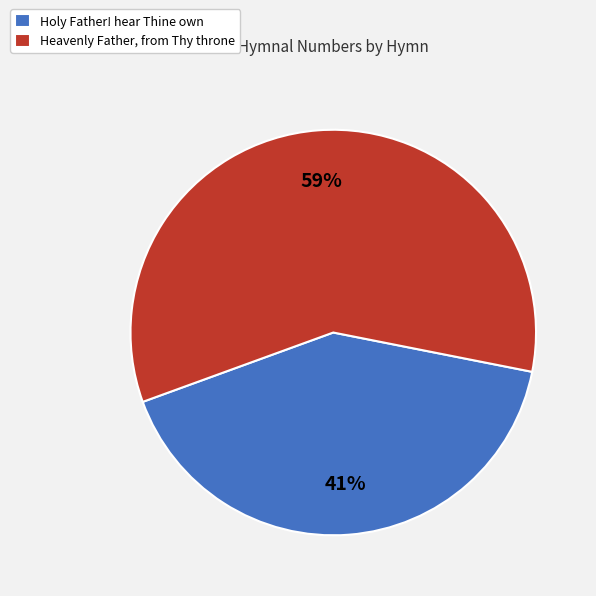

Is it true that Heavenly Father, from Thy throne is 59% of the pie?

True